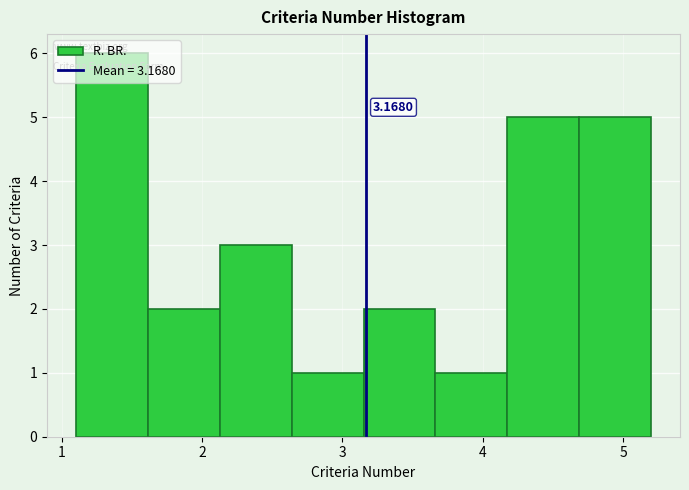

Which range on the x-axis has the tallest bar?

1.1 to 1.6